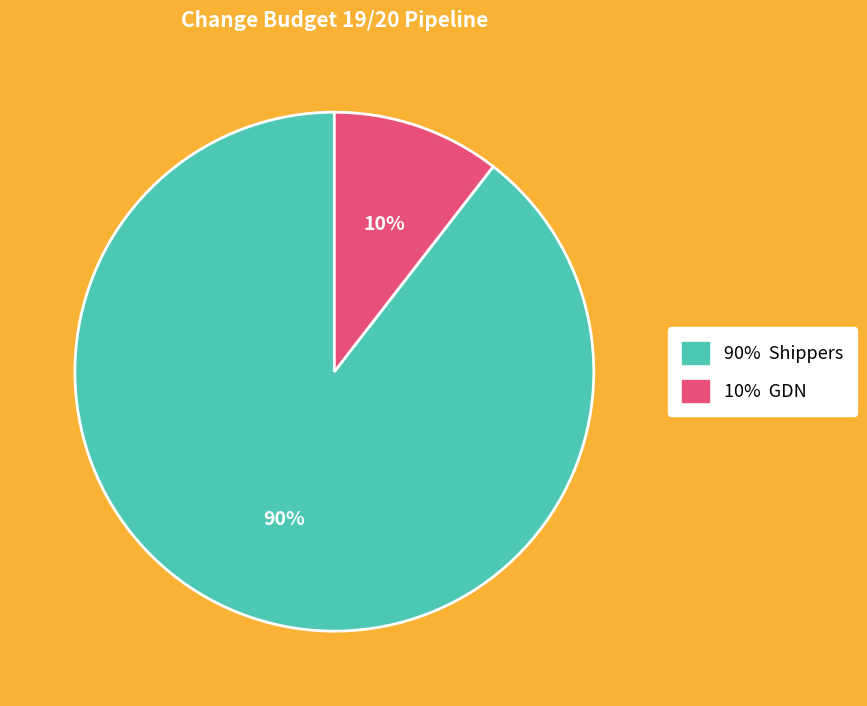

Is there any slice that represents more than half of the pie?

Yes